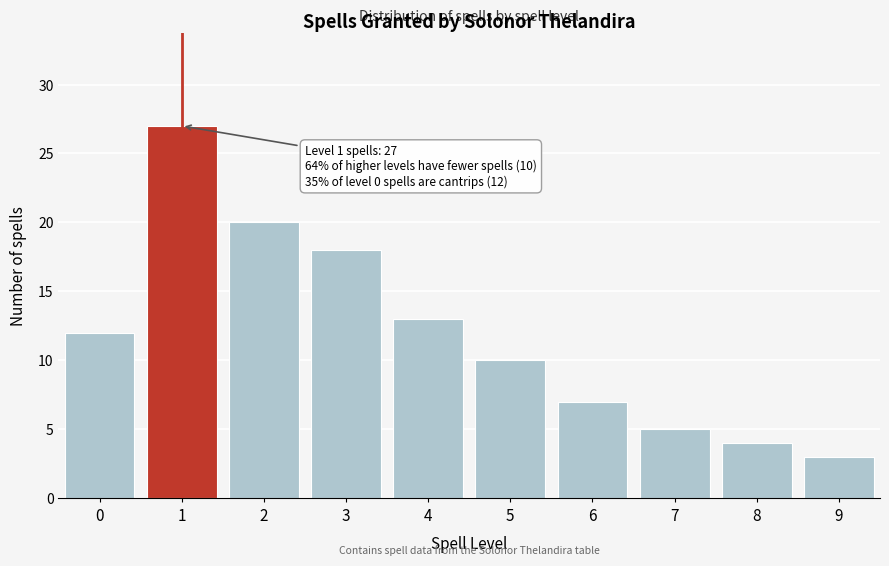

Reading left to right, transcribe all the data shown in this chart.

12	27	20	18	13	10	7	5	4	3